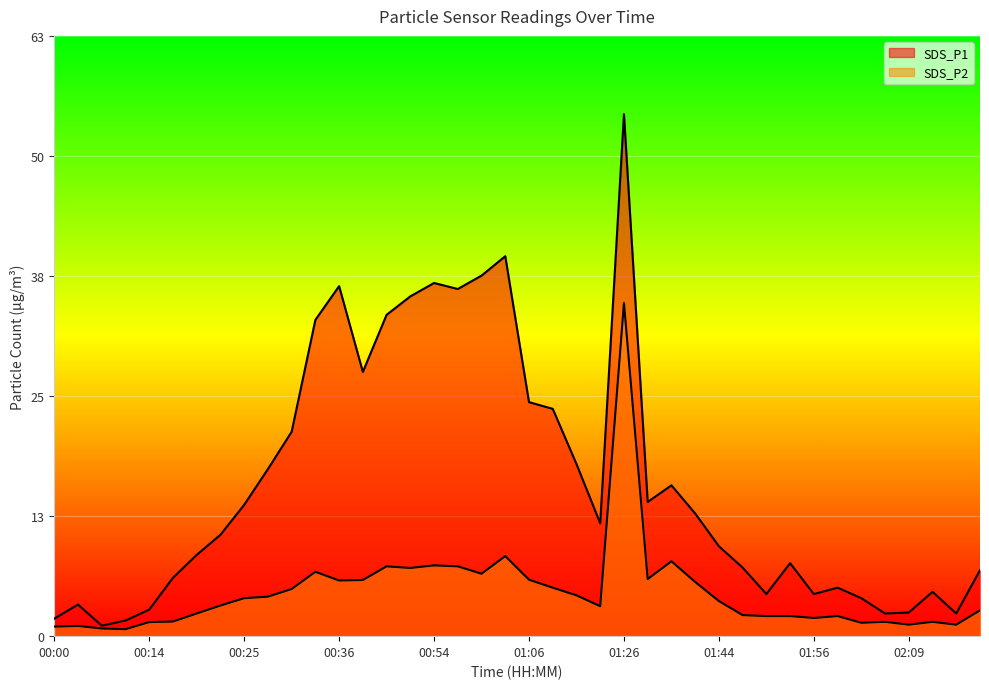

How many lines are shown in the chart?

2